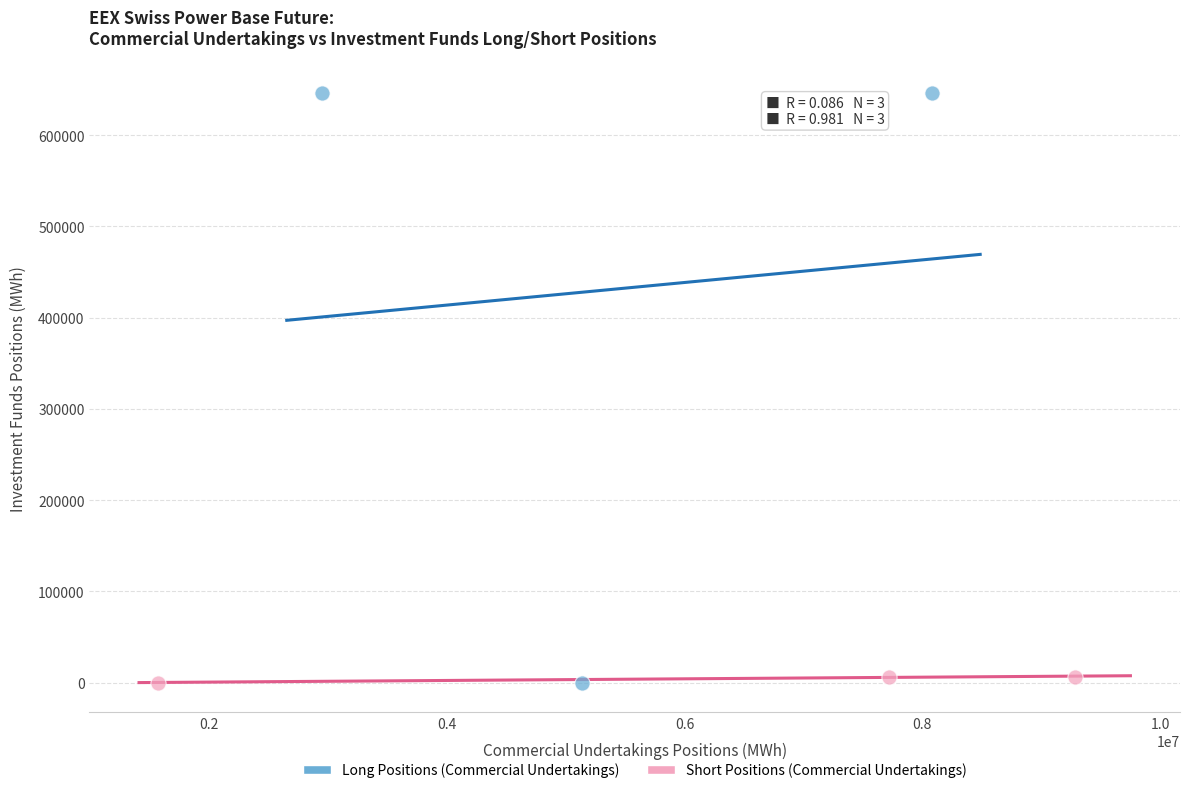

Which series has the widest spread of Y values?

Long Positions (Commercial Undertakings)